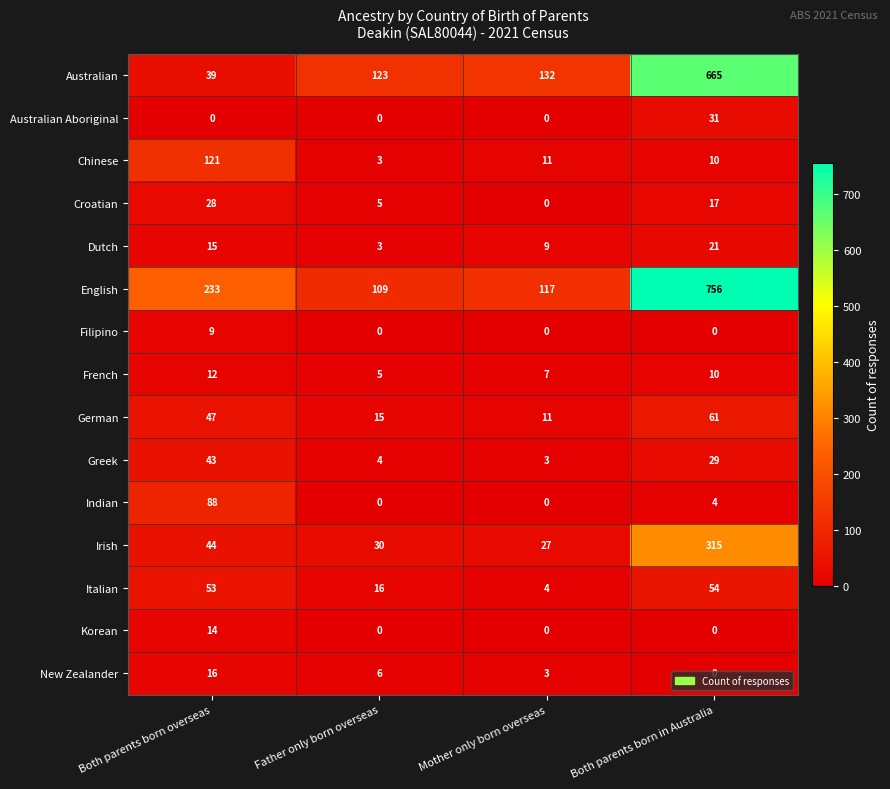

What is the difference between the second highest and second lowest values in the New Zealander series?

3